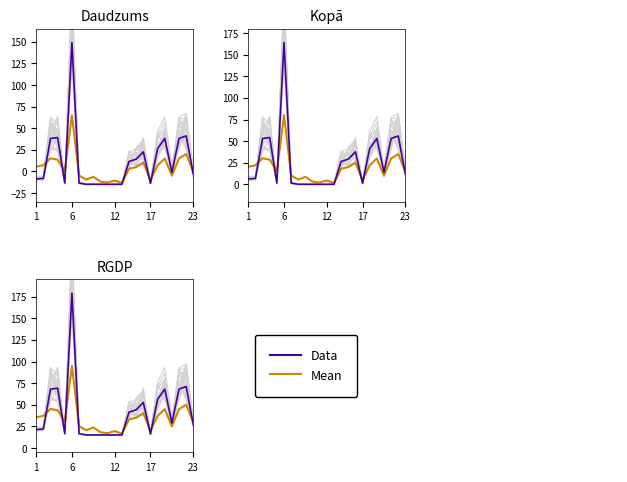

Which series has the widest spread of values?

Data